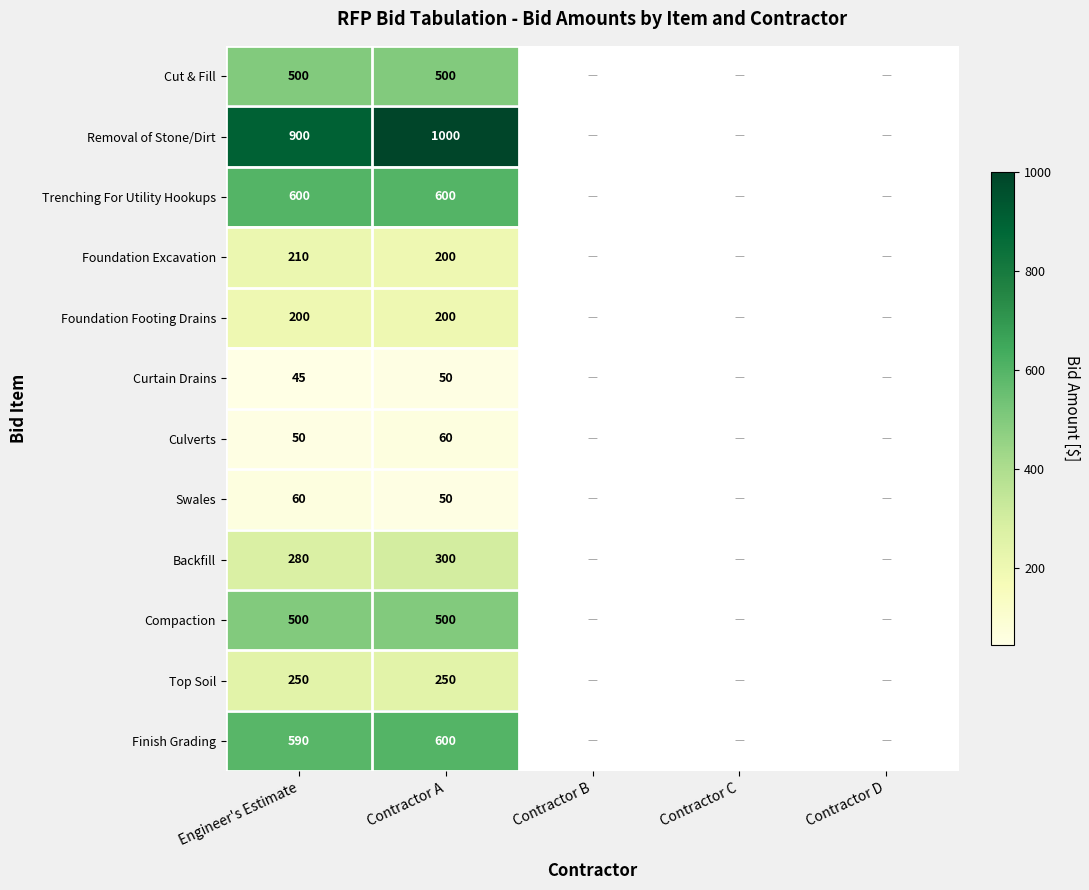

What is the difference between the highest and lowest values at Engineer's Estimate?

855